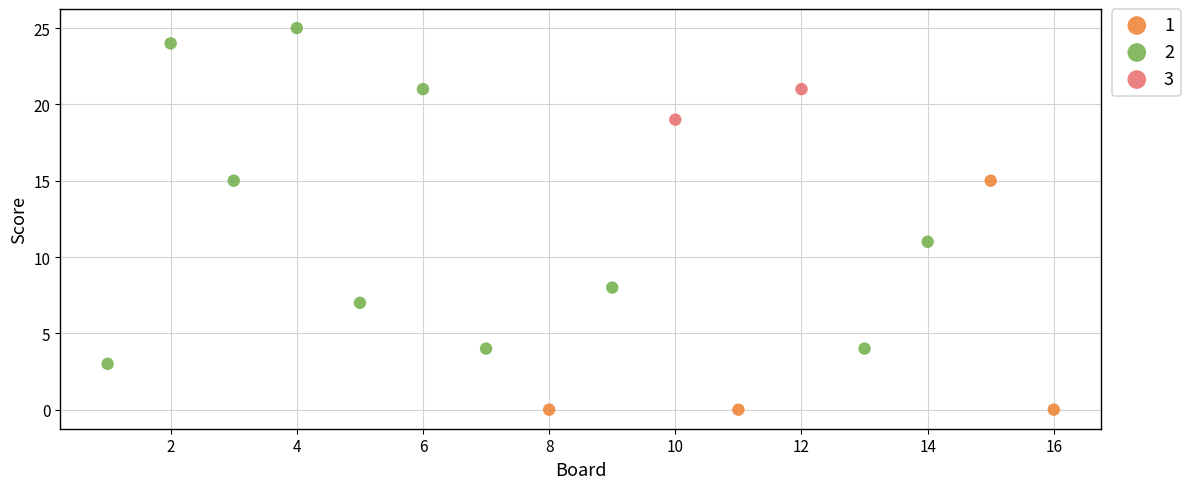

What are all the series names shown in the legend?

1, 2, 3